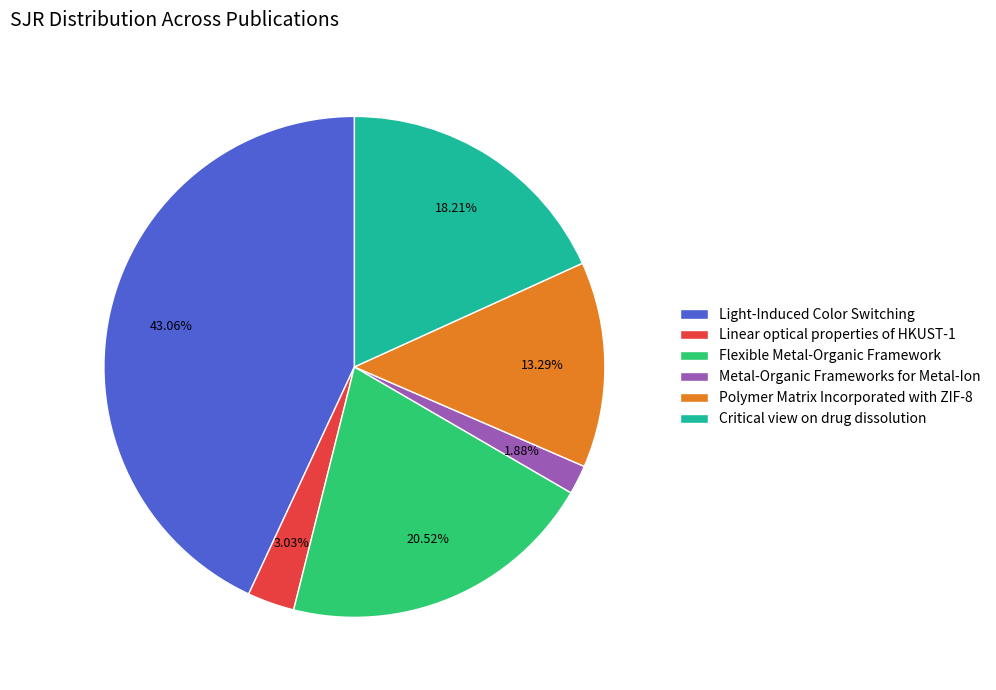

Rank the categories by value from lowest to highest.

Metal-Organic Frameworks for Metal-Ion, Linear optical properties of HKUST-1, Polymer Matrix Incorporated with ZIF-8, Critical view on drug dissolution, Flexible Metal-Organic Framework, Light-Induced Color Switching